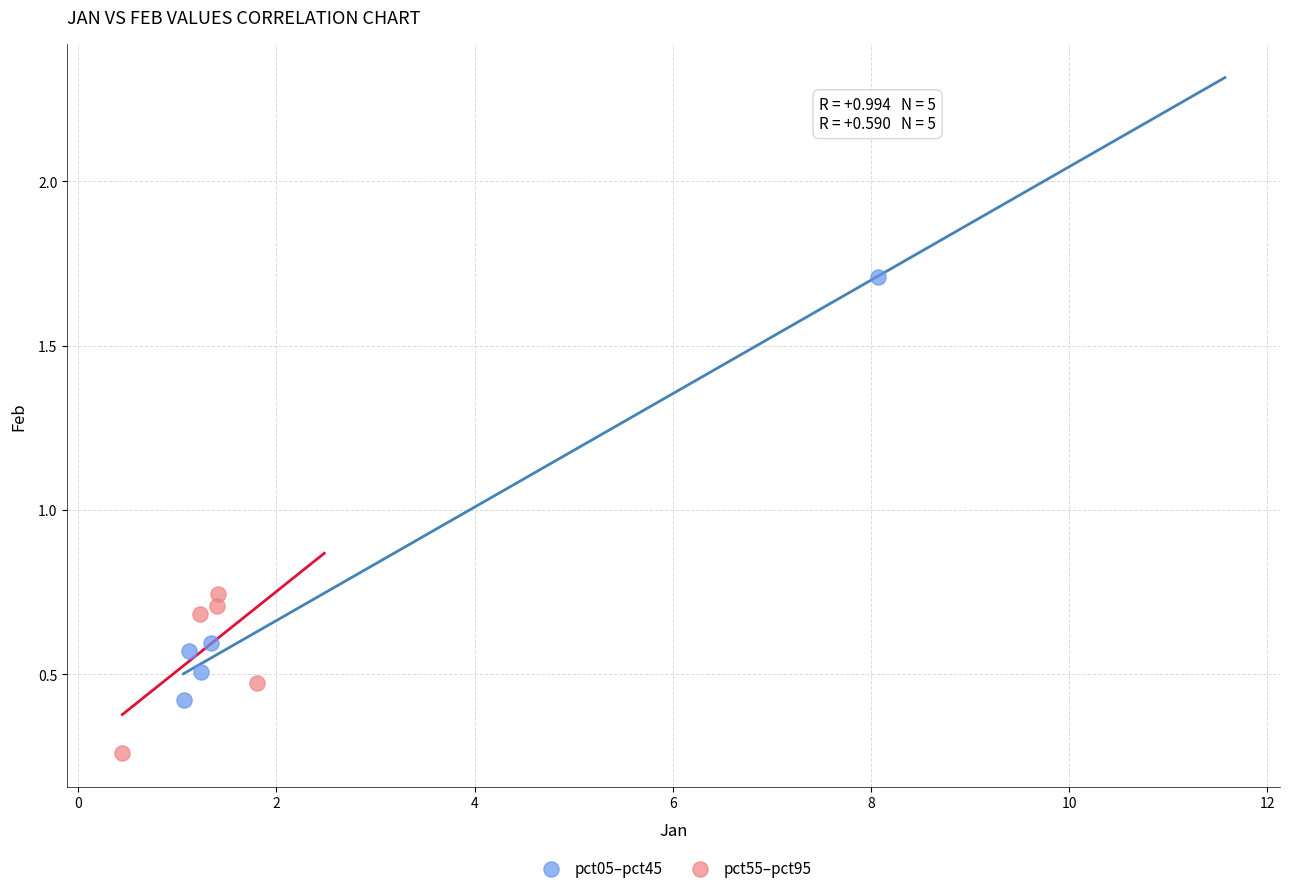

Which series reaches the minimum Y coordinate?

pct55–pct95